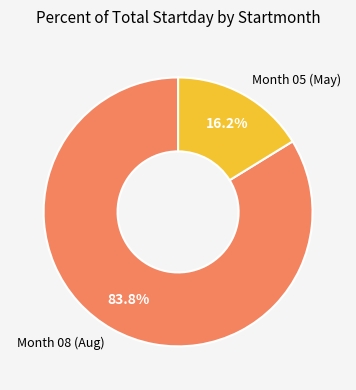

Is there a majority slice in this chart?

Yes